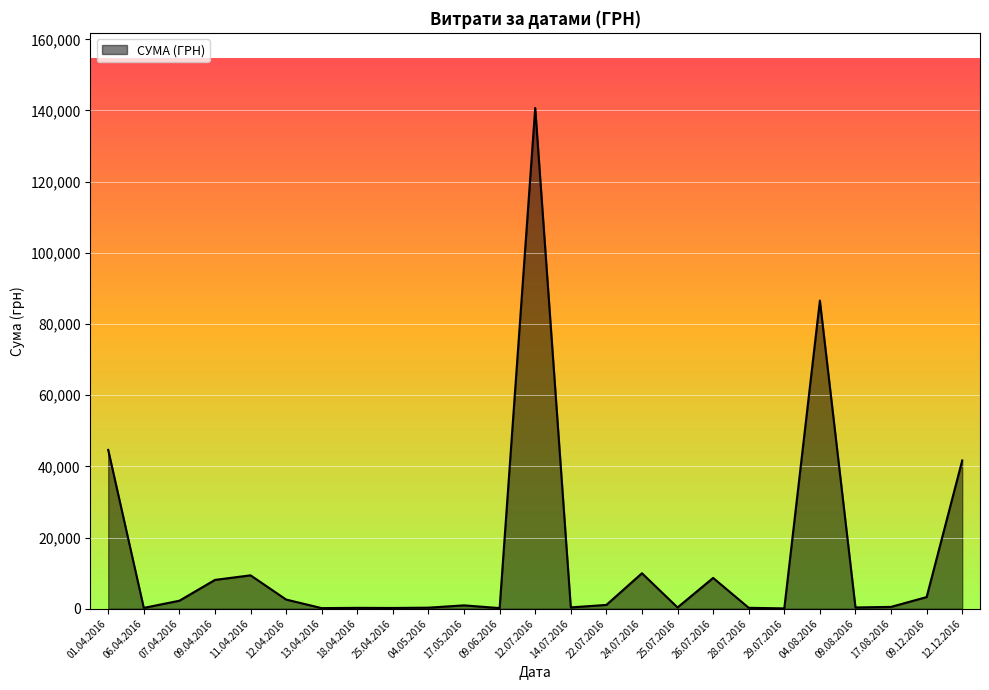

Which category has the highest value across all series?

12.07.2016